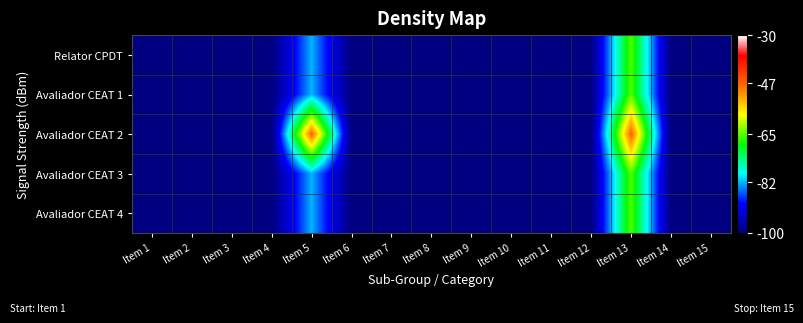

Reading left to right, transcribe all the data shown in this chart.

Relator CPDT: Item 1=-100	Item 2=-100	Item 3=-100	Item 4=-100	Item 5=-82	Item 6=-100	Item 7=-100	Item 8=-100	Item 9=-100	Item 10=-100	Item 11=-100	Item 12=-100	Item 13=-65	Item 14=-100	Item 15=-100
Avaliador CEAT 1: Item 1=-100	Item 2=-100	Item 3=-100	Item 4=-100	Item 5=-82	Item 6=-100	Item 7=-100	Item 8=-100	Item 9=-100	Item 10=-100	Item 11=-100	Item 12=-100	Item 13=-65	Item 14=-100	Item 15=-100
Avaliador CEAT 2: Item 1=-100	Item 2=-100	Item 3=-100	Item 4=-100	Item 5=-47	Item 6=-100	Item 7=-100	Item 8=-100	Item 9=-100	Item 10=-100	Item 11=-100	Item 12=-100	Item 13=-47	Item 14=-100	Item 15=-100
Avaliador CEAT 3: Item 1=-100	Item 2=-100	Item 3=-100	Item 4=-100	Item 5=-82	Item 6=-100	Item 7=-100	Item 8=-100	Item 9=-100	Item 10=-100	Item 11=-100	Item 12=-100	Item 13=-65	Item 14=-100	Item 15=-100
Avaliador CEAT 4: Item 1=-100	Item 2=-100	Item 3=-100	Item 4=-100	Item 5=-82	Item 6=-100	Item 7=-100	Item 8=-100	Item 9=-100	Item 10=-100	Item 11=-100	Item 12=-100	Item 13=-65	Item 14=-100	Item 15=-100